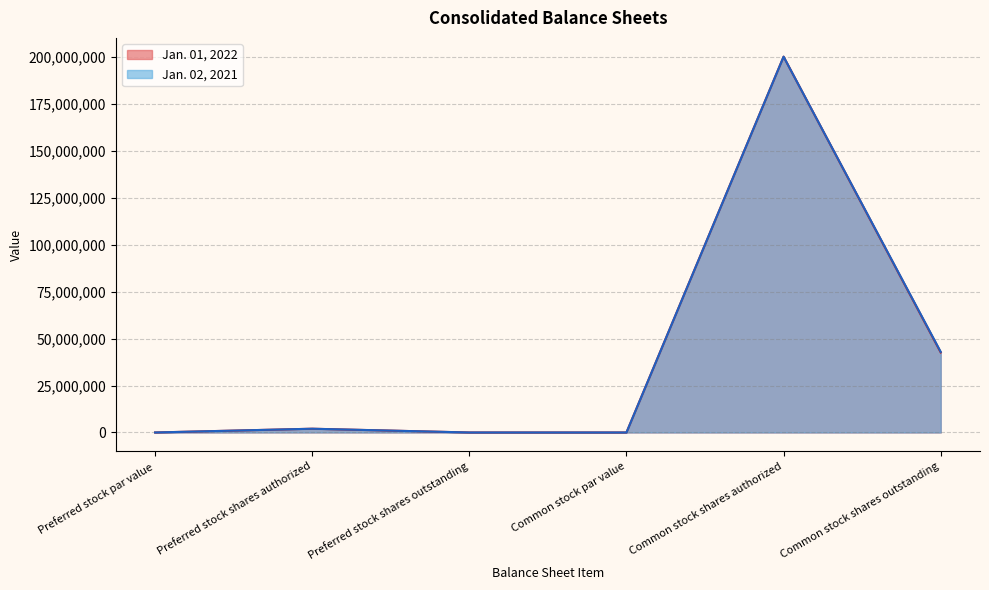

Count the number of categories in the chart.

6